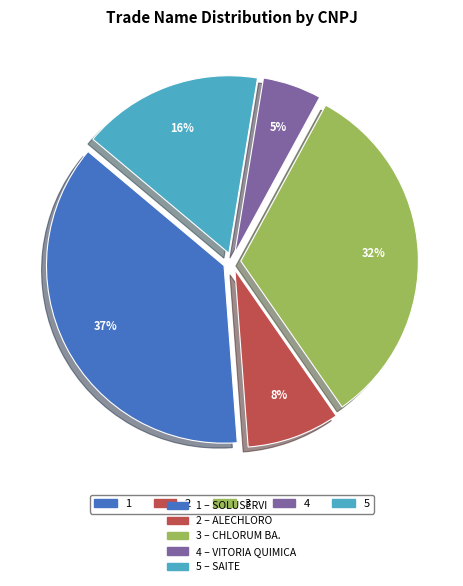

Is there a majority slice in this chart?

No